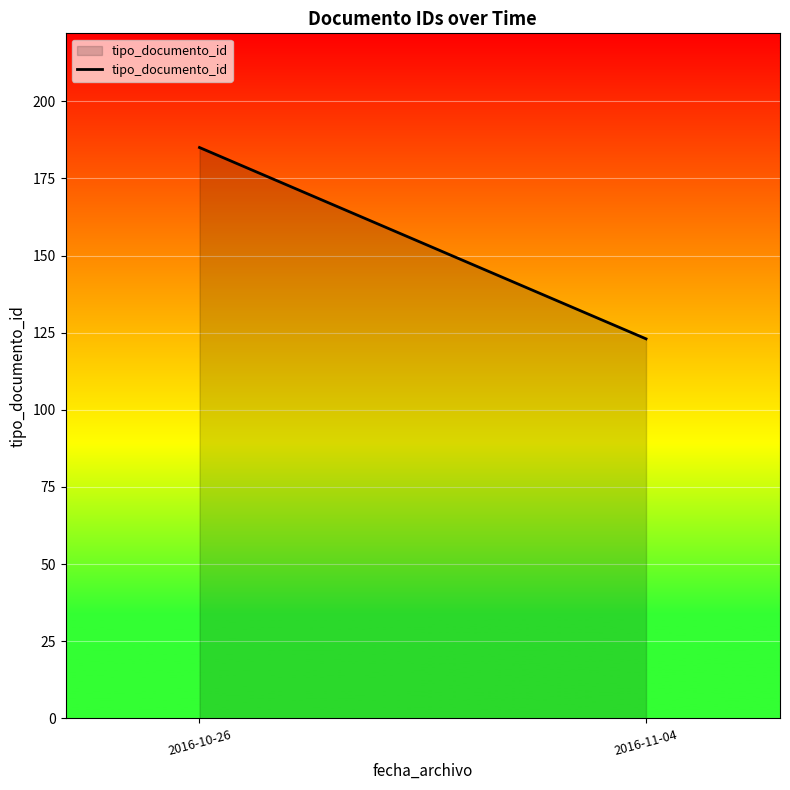

At which category does the chart reach its minimum across all series?

2016-11-04